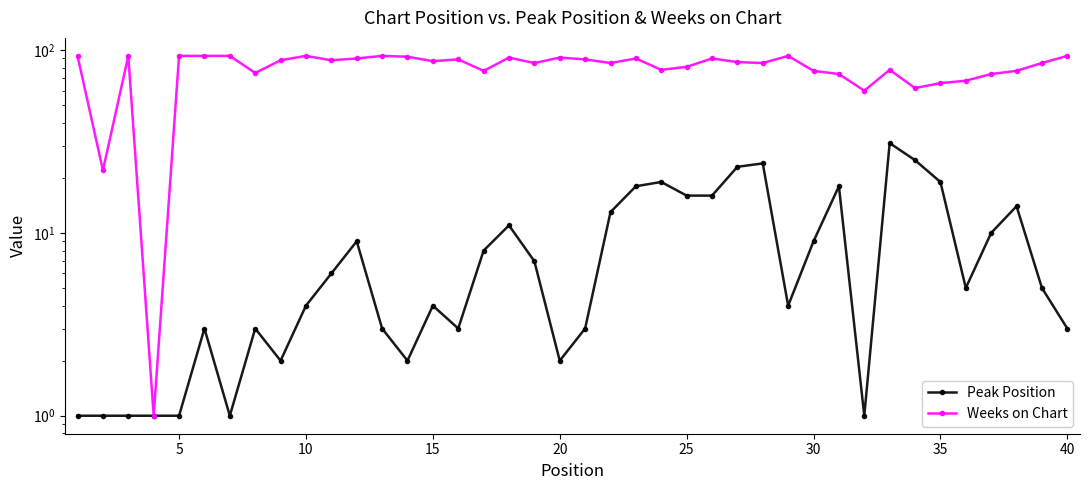

Count the number of categories in the chart.

40